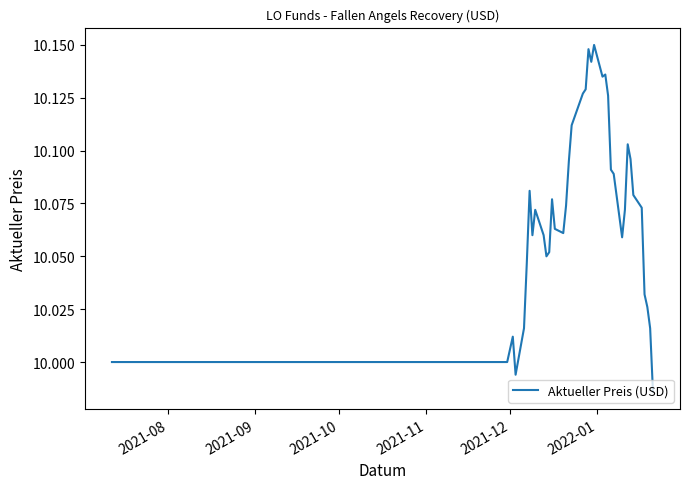

What is the difference between the maximum and minimum values?

0.2